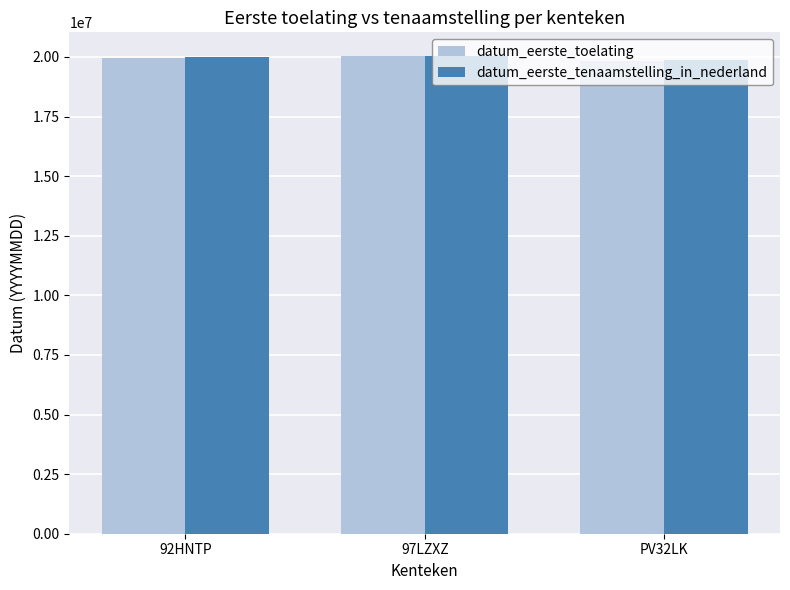

How many data points in datum_eerste_tenaamstelling_in_nederland are less than 20010928?

1